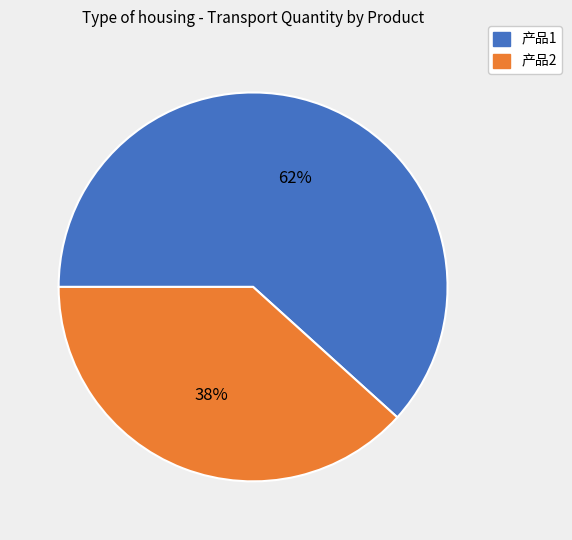

To the nearest percent, what is the combined percentage of 产品2 and 产品1?

100%